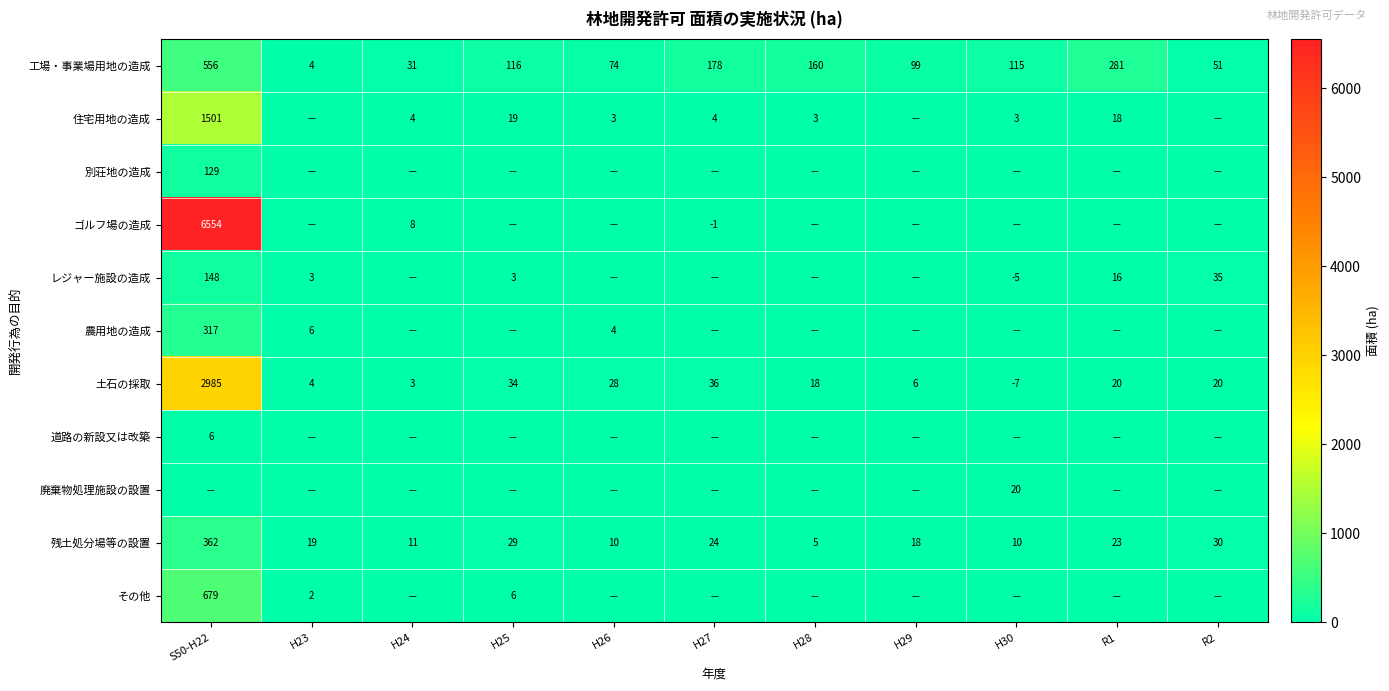

What value does the 残土処分場等の設置 series have at H28?

5